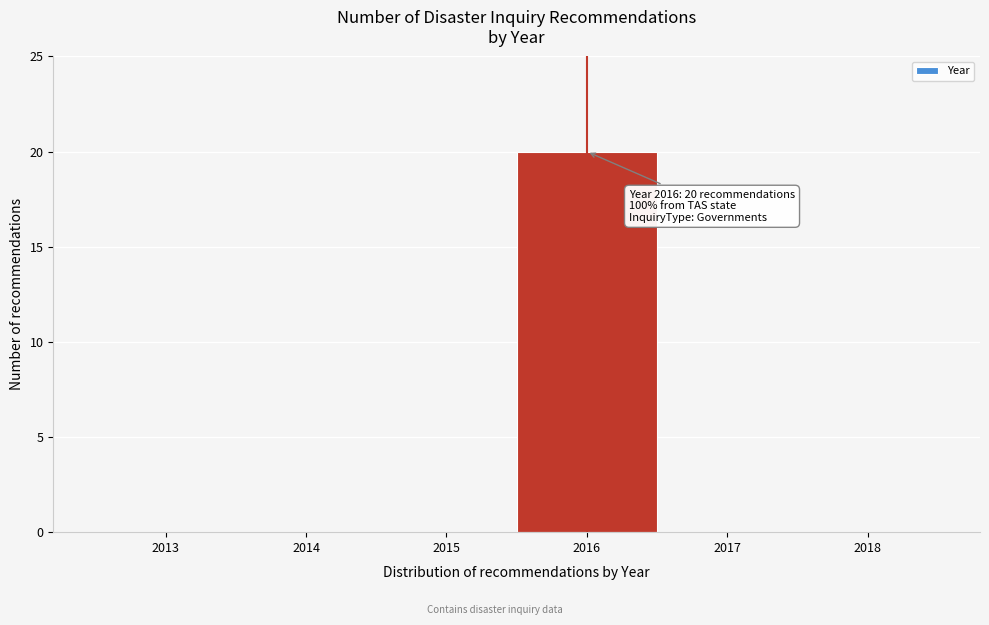

Which range on the x-axis has the tallest bar?

2015.5 to 2016.5